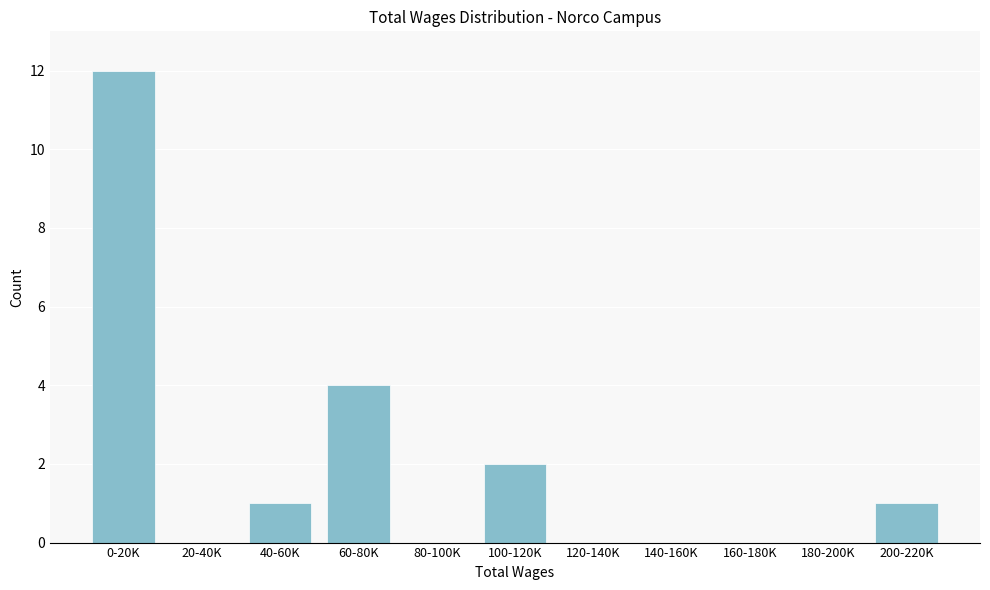

Reading left to right, extract all data points from this chart.

0-20K=12	20-40K=0	40-60K=1	60-80K=4	80-100K=0	100-120K=2	120-140K=0	140-160K=0	160-180K=0	180-200K=0	200-220K=1